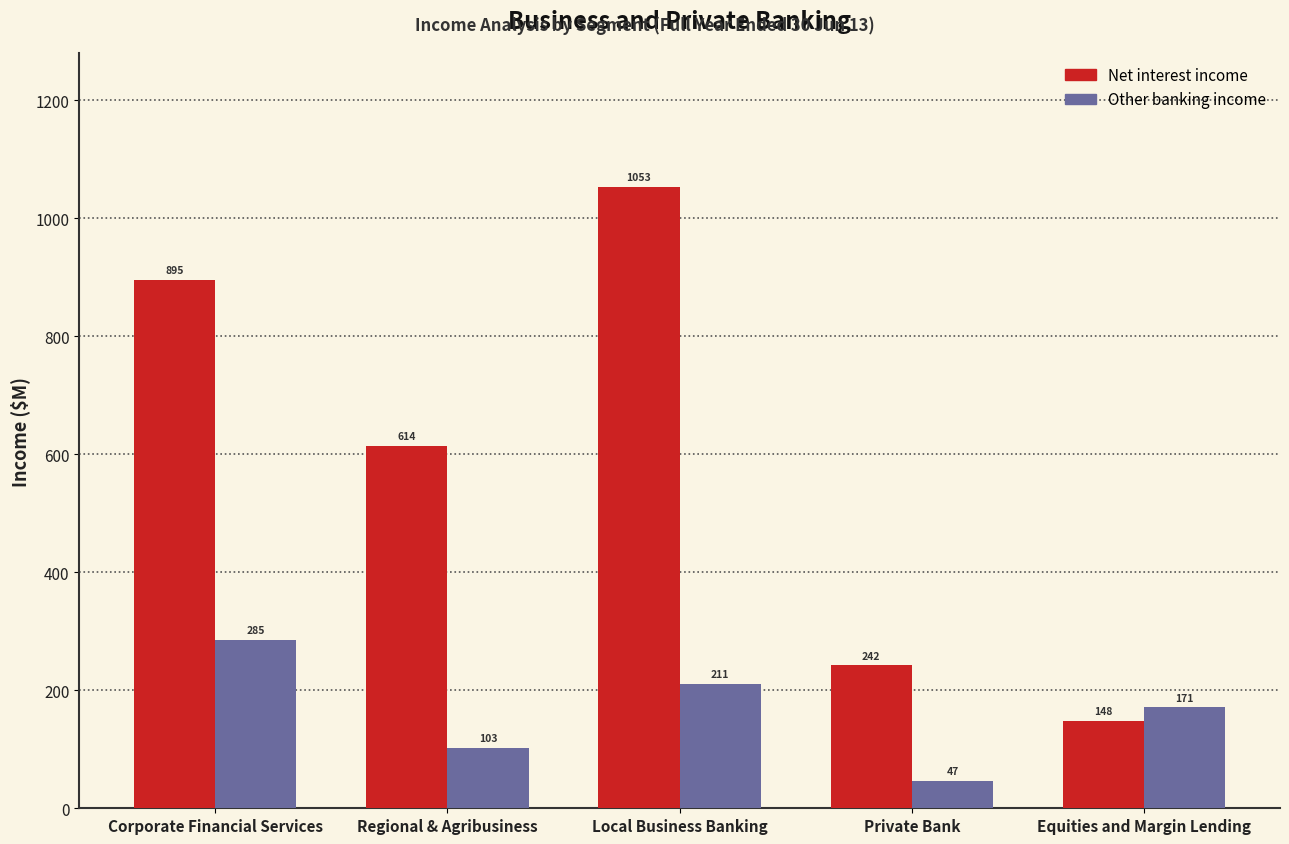

Reading left to right, what are all the values shown in this chart?

Net interest income: Corporate Financial Services=895	Regional & Agribusiness=614	Local Business Banking=1053	Private Bank=242	Equities and Margin Lending=148
Other banking income: Corporate Financial Services=285	Regional & Agribusiness=103	Local Business Banking=211	Private Bank=47	Equities and Margin Lending=171